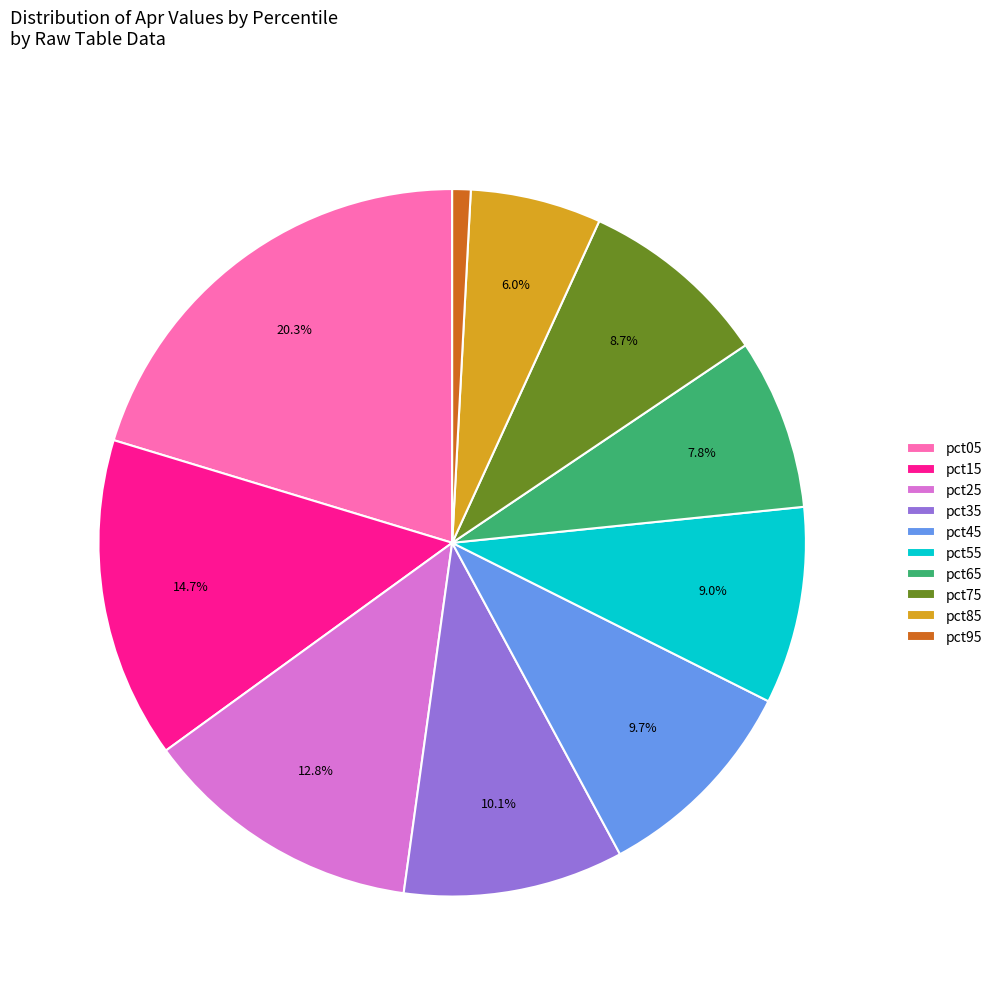

Is it true that pct95 is 16% of the pie?

False